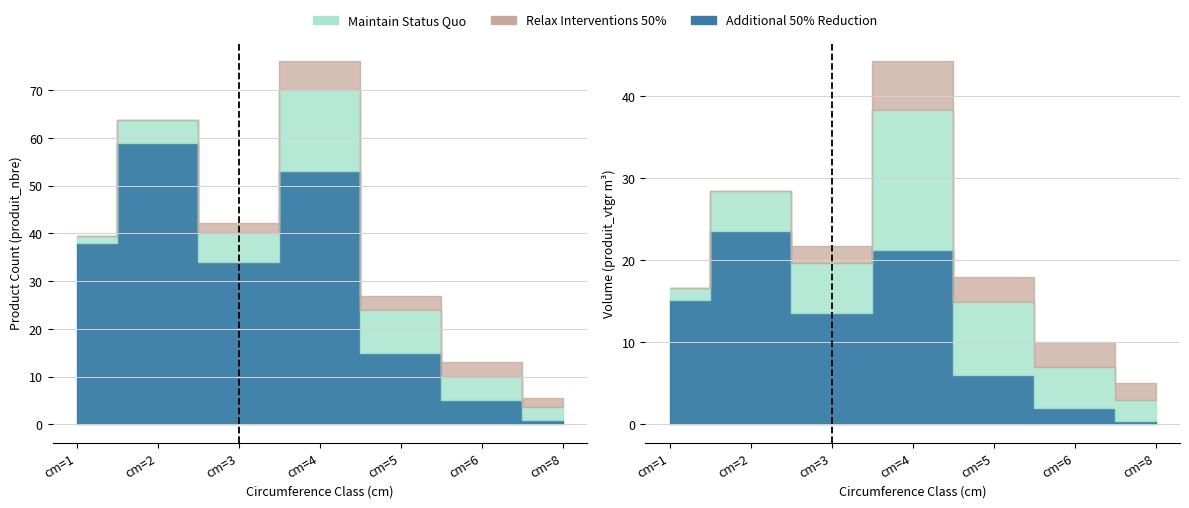

Where is the first local minimum for Additional 50% Reduction?

cm=3